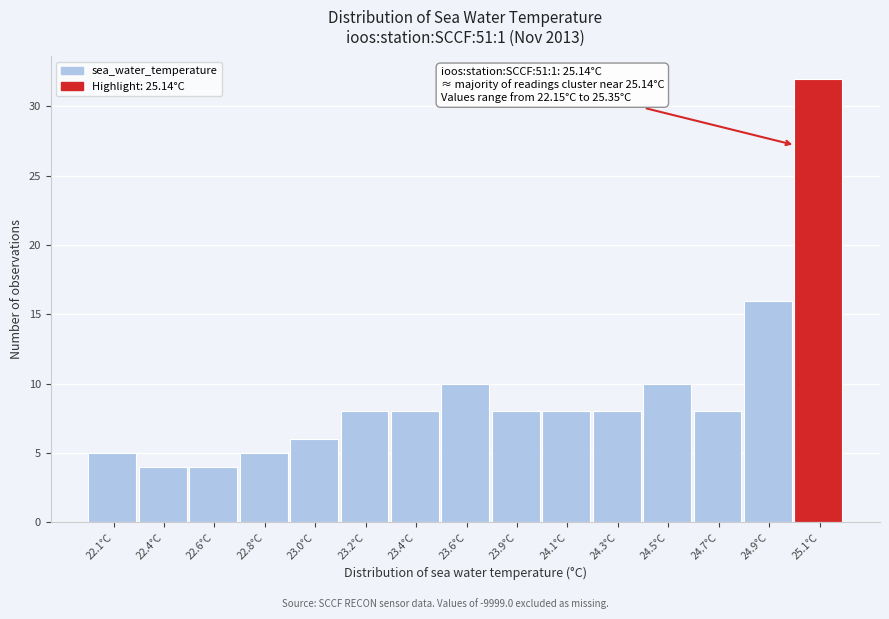

Reading left to right, list all the values displayed in this chart.

22.1°C=5	22.4°C=4	22.6°C=4	22.8°C=5	23.0°C=6	23.2°C=8	23.4°C=8	23.6°C=10	23.9°C=8	24.1°C=8	24.3°C=8	24.5°C=10	24.7°C=8	24.9°C=16	25.1°C=32